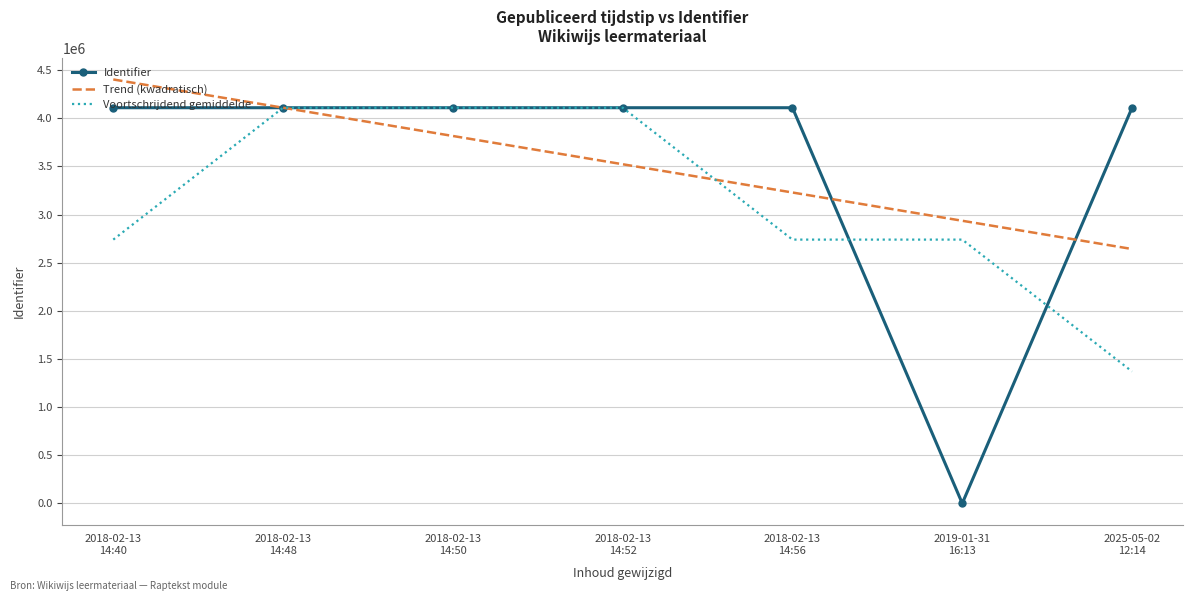

Which category has the lowest value in the Identifier series?

2019-01-31
16:13